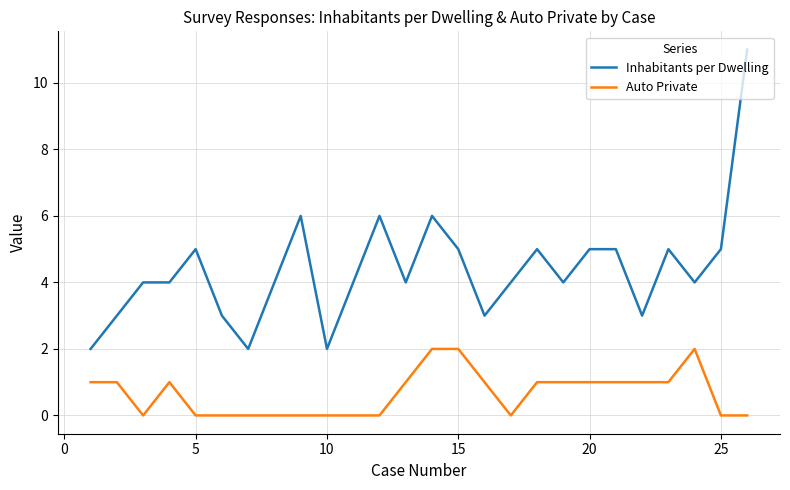

Reading left to right, extract all data points from this chart.

Inhabitants per Dwelling: 2	3	4	4	5	3	2	4	6	2	6	4	6	5	3	4	5	4	5	5	3	5	4	5	11
Auto Private: 1	1	0	1	0	0	0	0	0	0	0	1	2	2	1	0	1	1	1	1	1	1	2	0	0